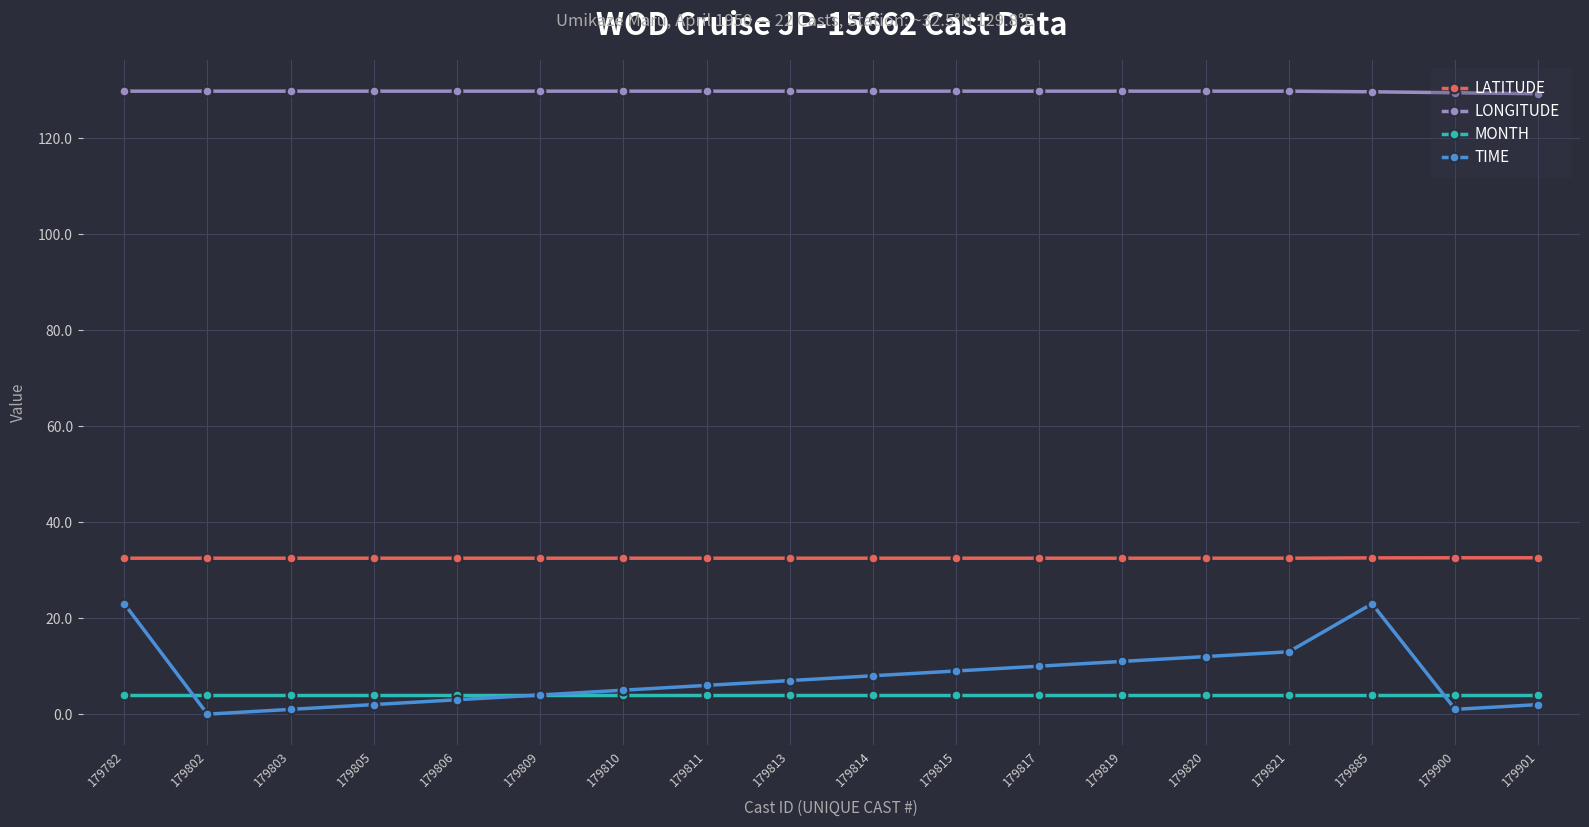

What is the value of the MONTH point at the 9th from the left?

4.0